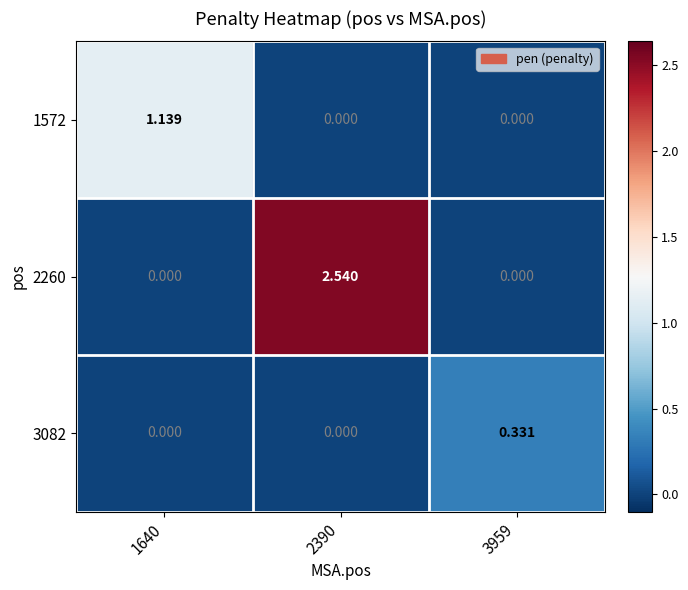

What is the total value across all series at 3959?

0.3